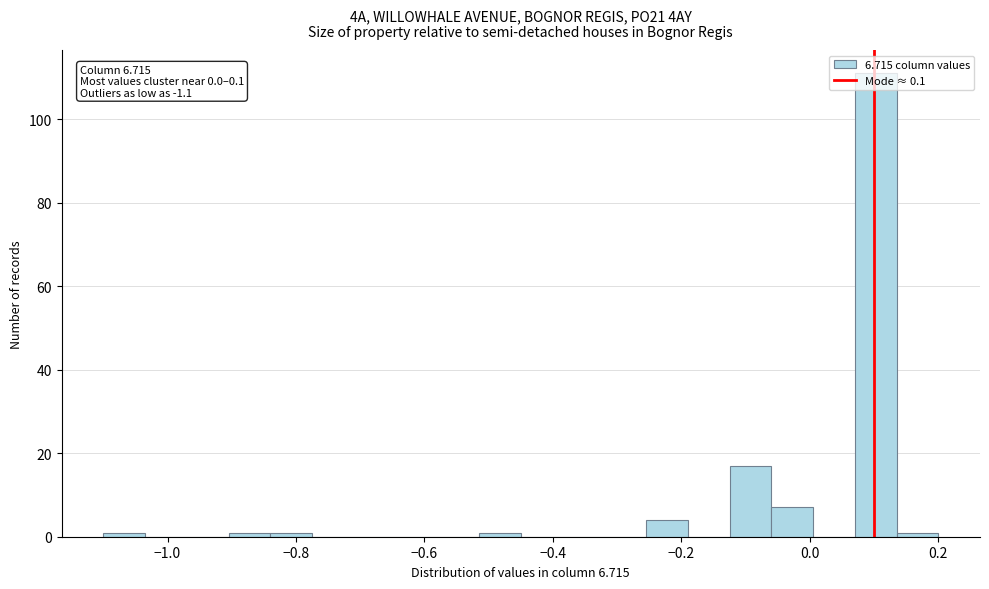

Read against the x-axis, roughly where is the centre of the tallest bar?

0.10